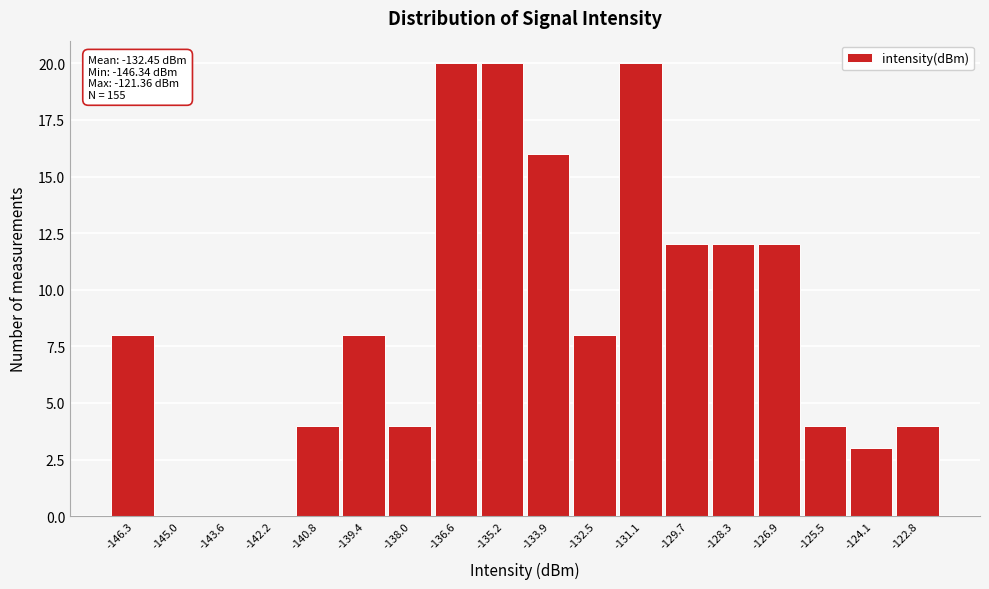

Reading left to right, what are all the values shown in this chart?

-146.3=8	-145.0=0	-143.6=0	-142.2=0	-140.8=4	-139.4=8	-138.0=4	-136.6=20	-135.2=20	-133.9=16	-132.5=8	-131.1=20	-129.7=12	-128.3=12	-126.9=12	-125.5=4	-124.1=3	-122.8=4